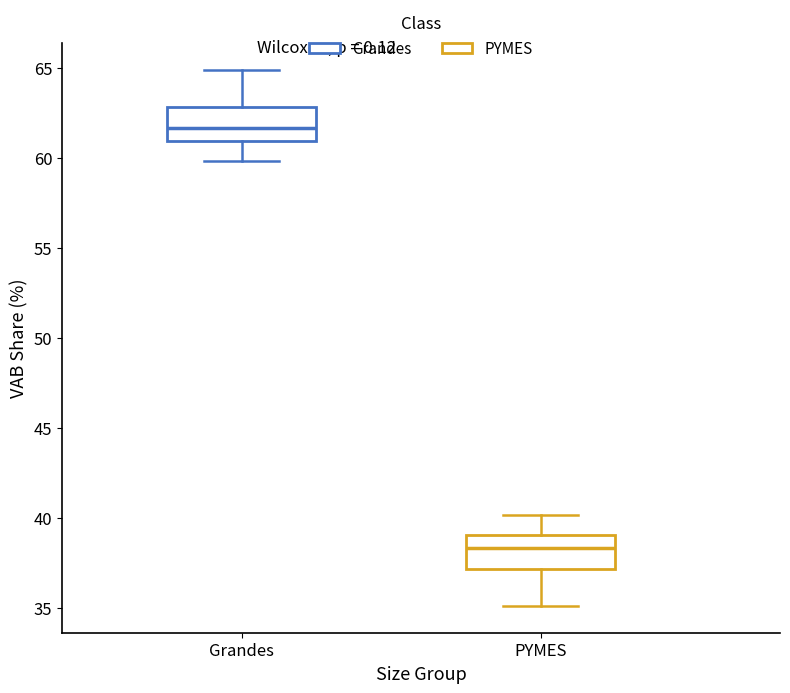

Where does the median line of the box for Grandes sit on the y-axis? The values are not printed on the chart, so give them approximately, as read against the axis.

61.5